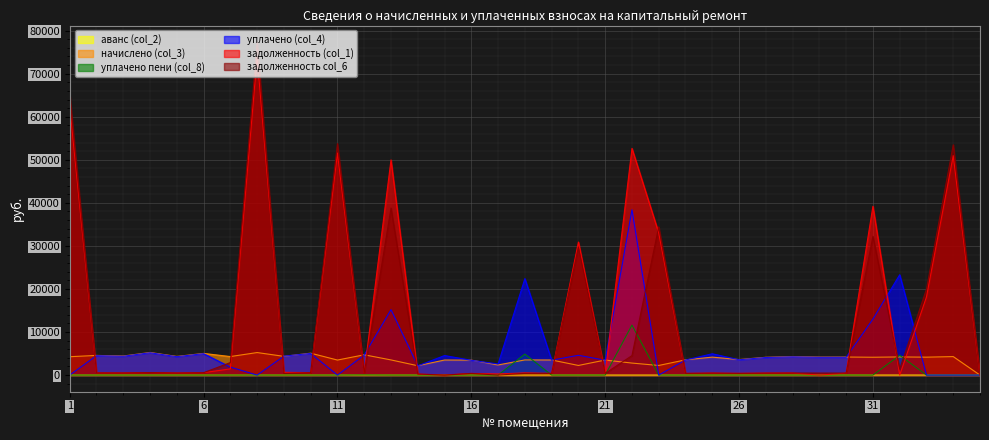

True or false: аванс (col_2) and уплачено пени (col_8) cross at least once.

False